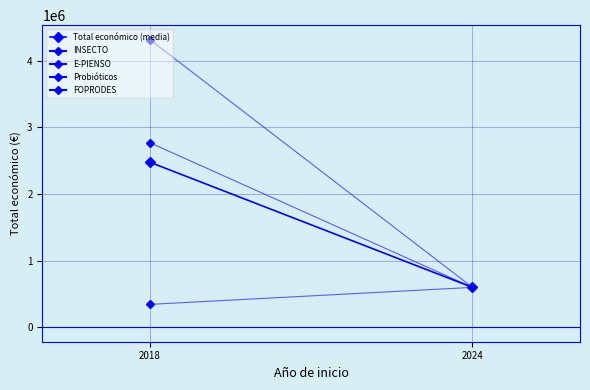

What is the approximate value at 2024?

599211.0